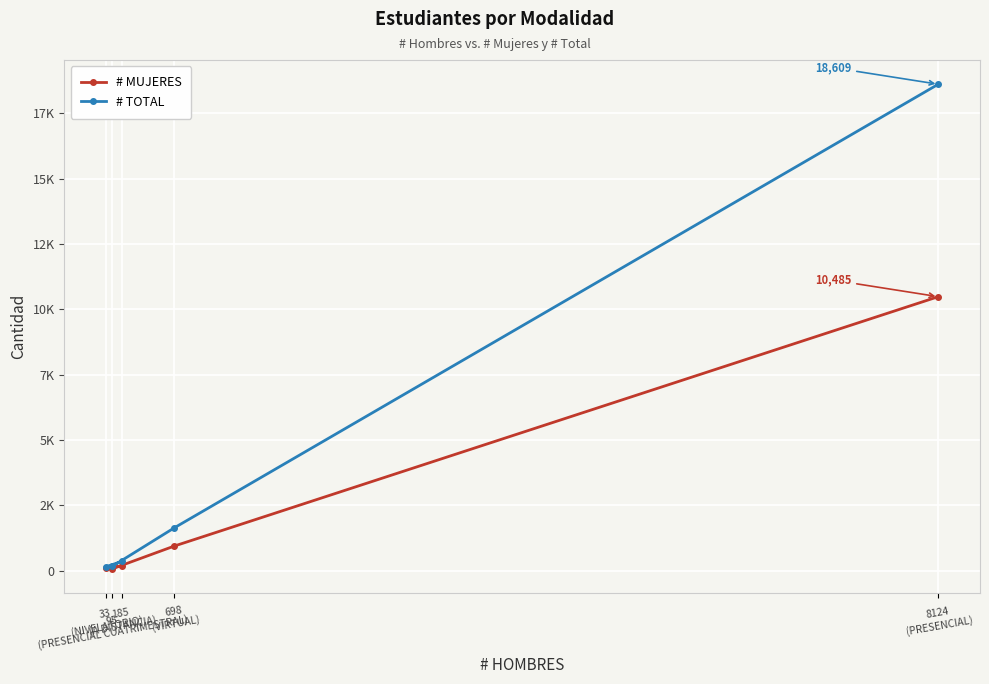

At which label is # MUJERES closest to 5283?

698
(VIRTUAL)